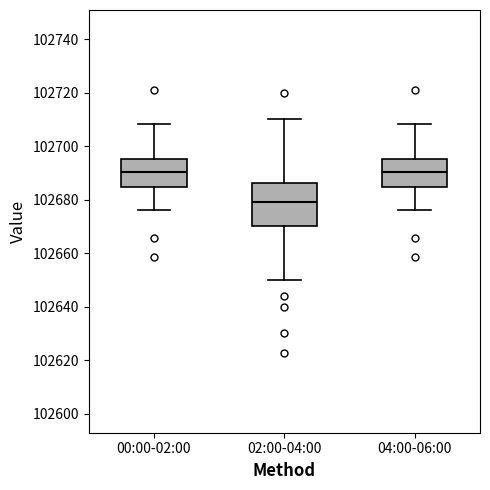

Reading left to right, read every box against the y-axis: the position of its median line, the range the box covers, and the ends of its whiskers. The values are not printed on the chart, so give them approximately, as read against the axis.

00:00-02:00: median 102690, box 102684 to 102696, whiskers 102676 to 102708
02:00-04:00: median 102680, box 102670 to 102686, whiskers 102650 to 102710
04:00-06:00: median 102690, box 102684 to 102696, whiskers 102676 to 102708